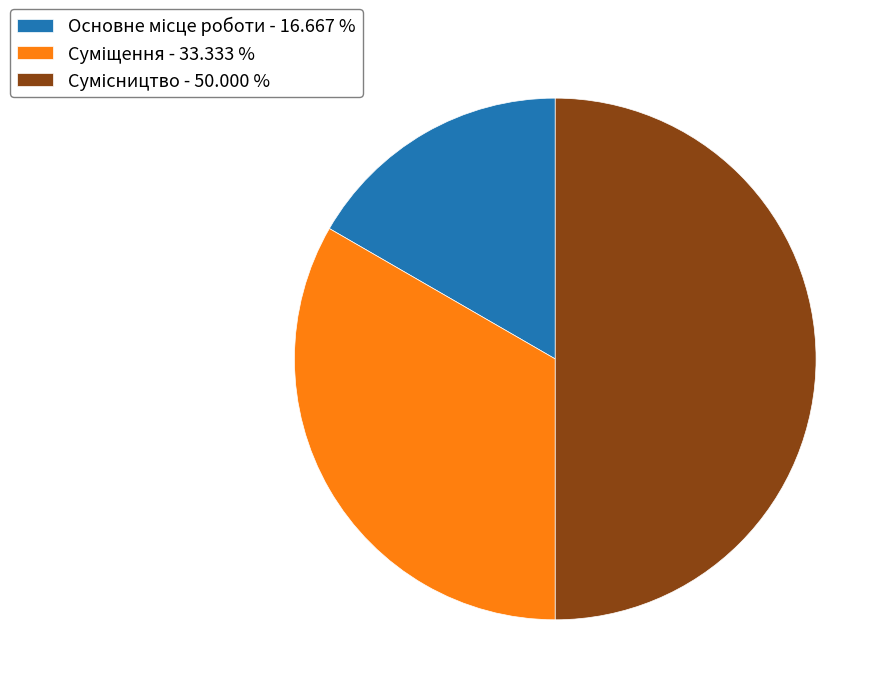

How many slices are in this pie chart?

3